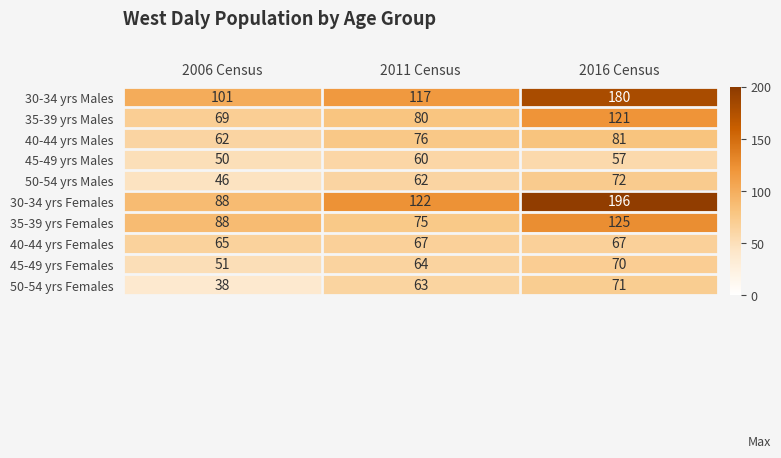

Which series has the largest range (max minus min)?

30-34 yrs Females